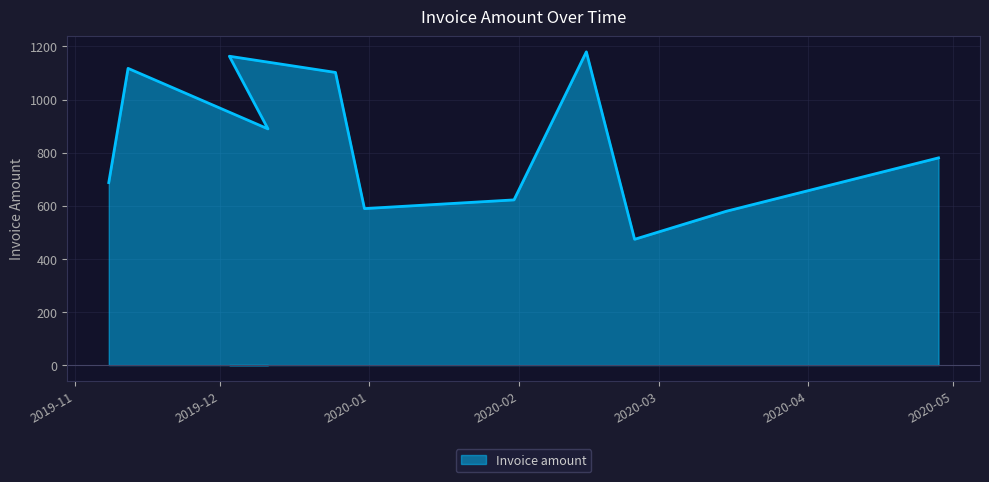

Where is the data nearest to the value 826?

2020-04-28